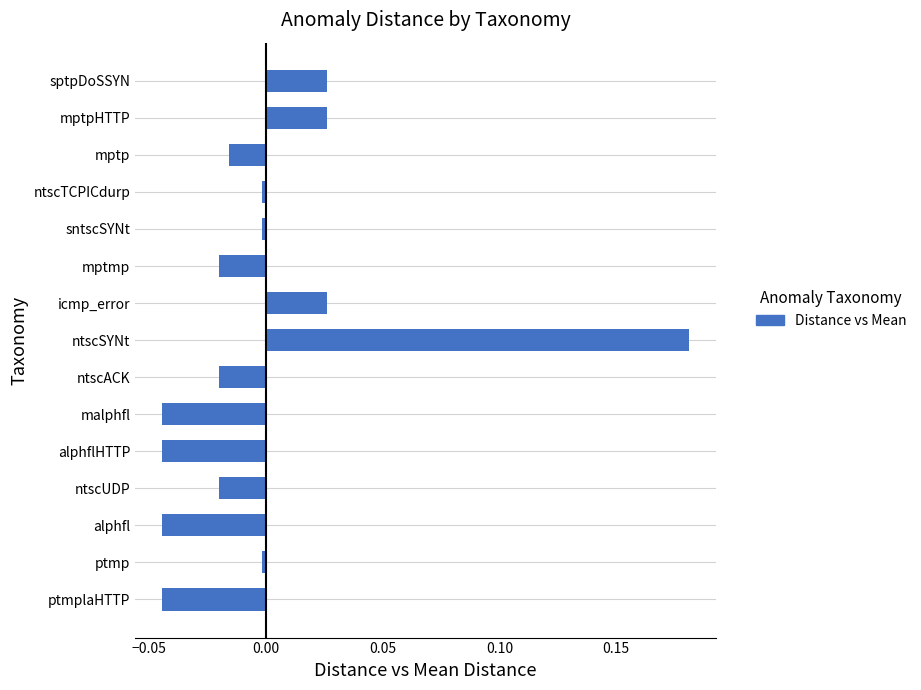

How many distinct data groups are displayed?

1